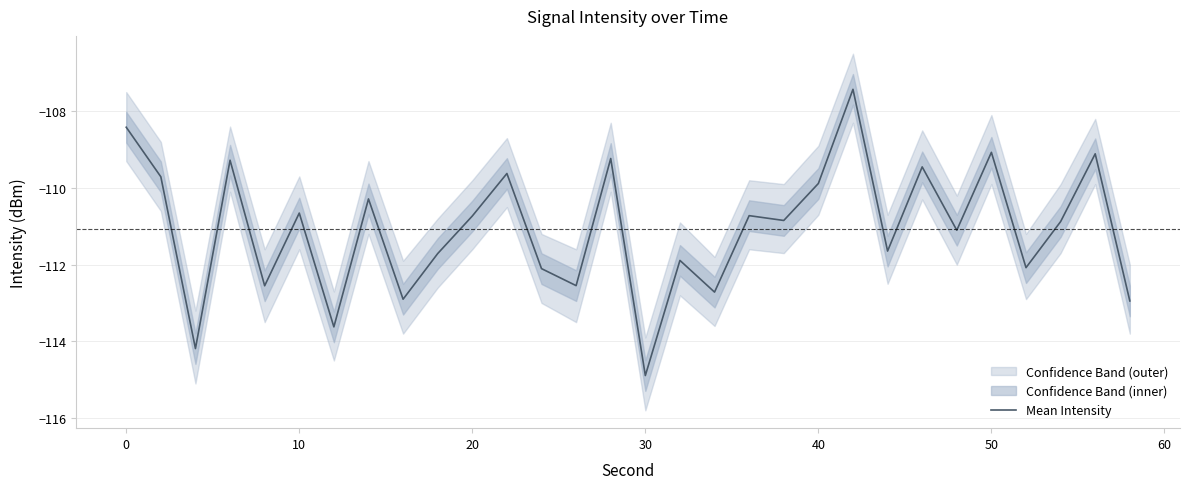

Which category has the lowest value in the Mean Intensity series?

30